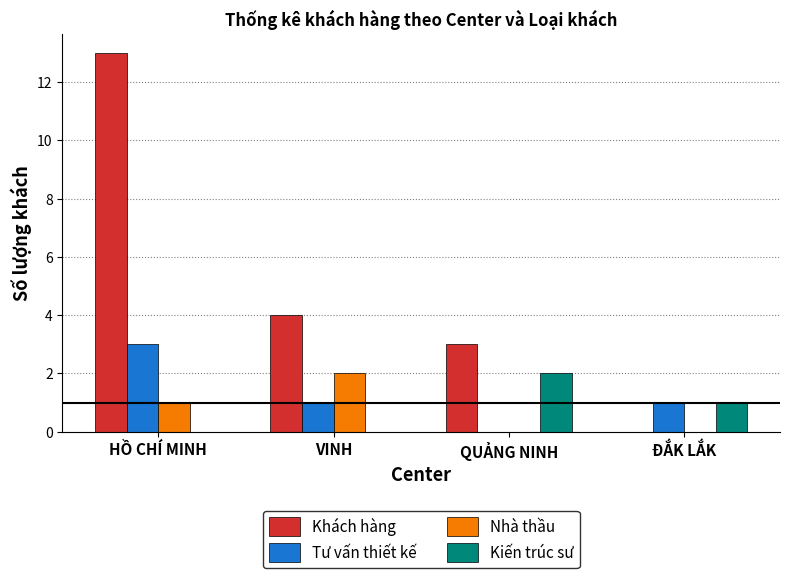

The Kiến trúc sư series shows 1 at VINH. True or false?

False